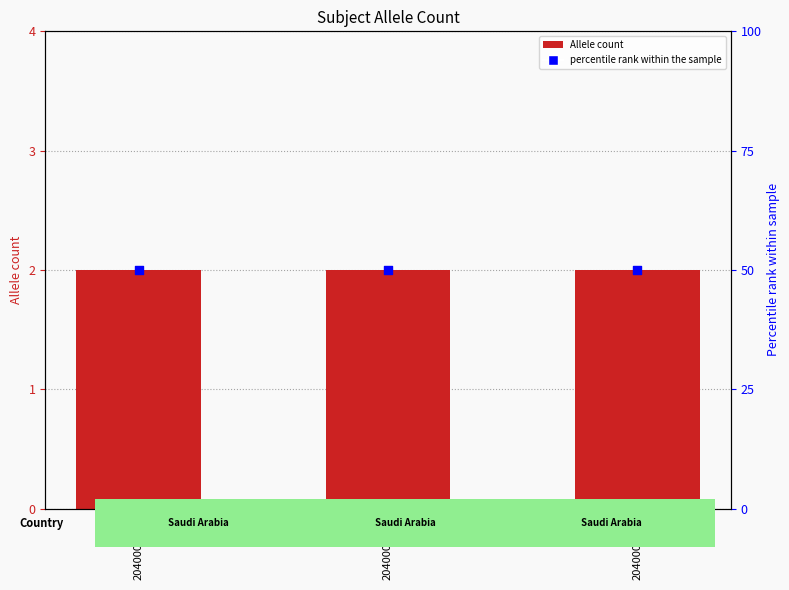

What is the total value across all series at 204000.15.2?

52